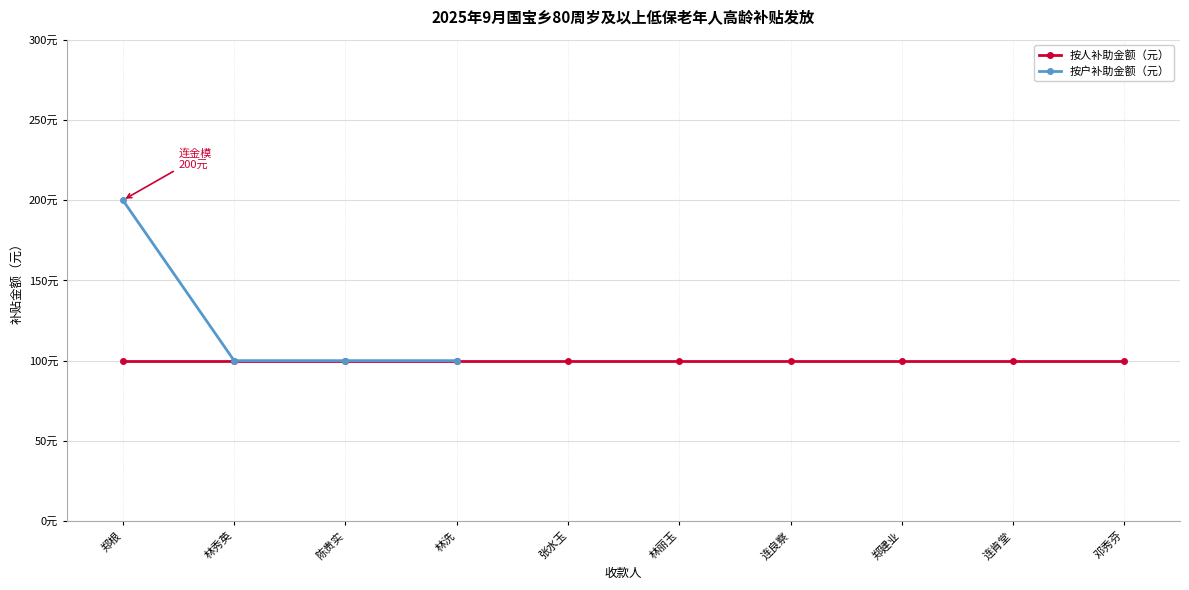

Count the values in the range 100 to 200.

4